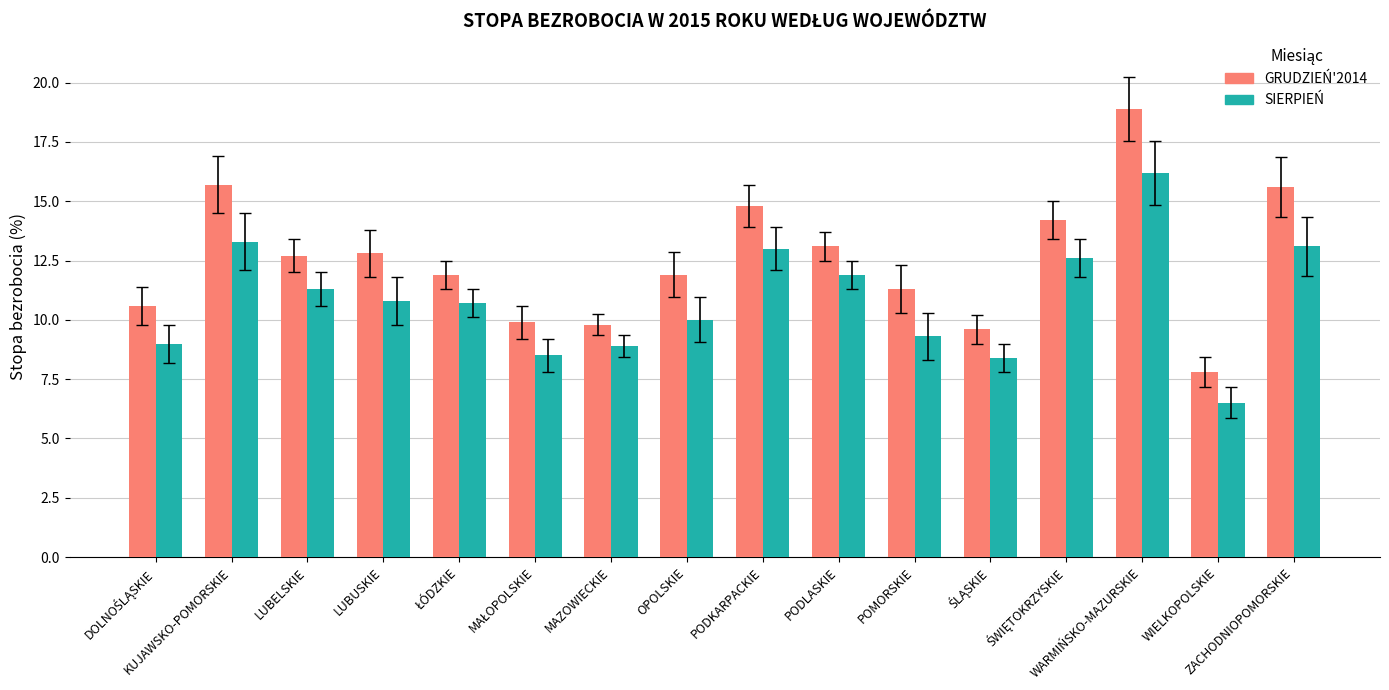

What is the minimum value for SIERPIEŃ?

6.5